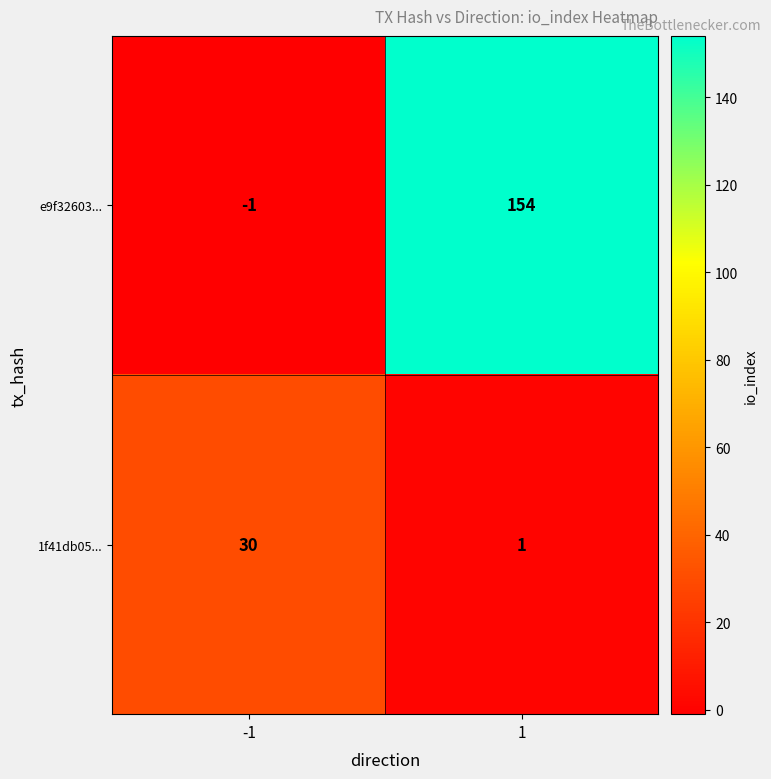

Which series has the largest total across all categories?

e9f32603...